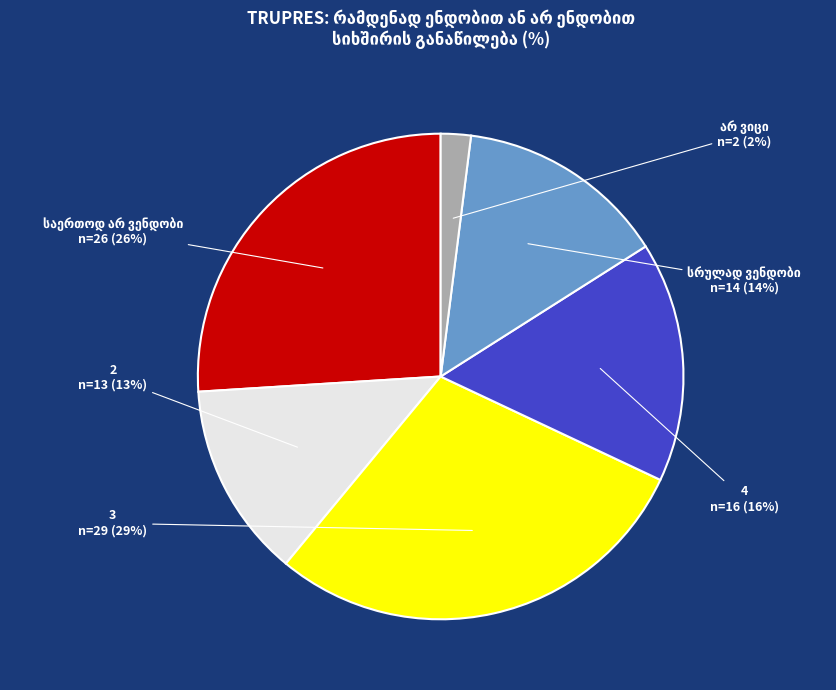

Count the number of slices in the pie.

6